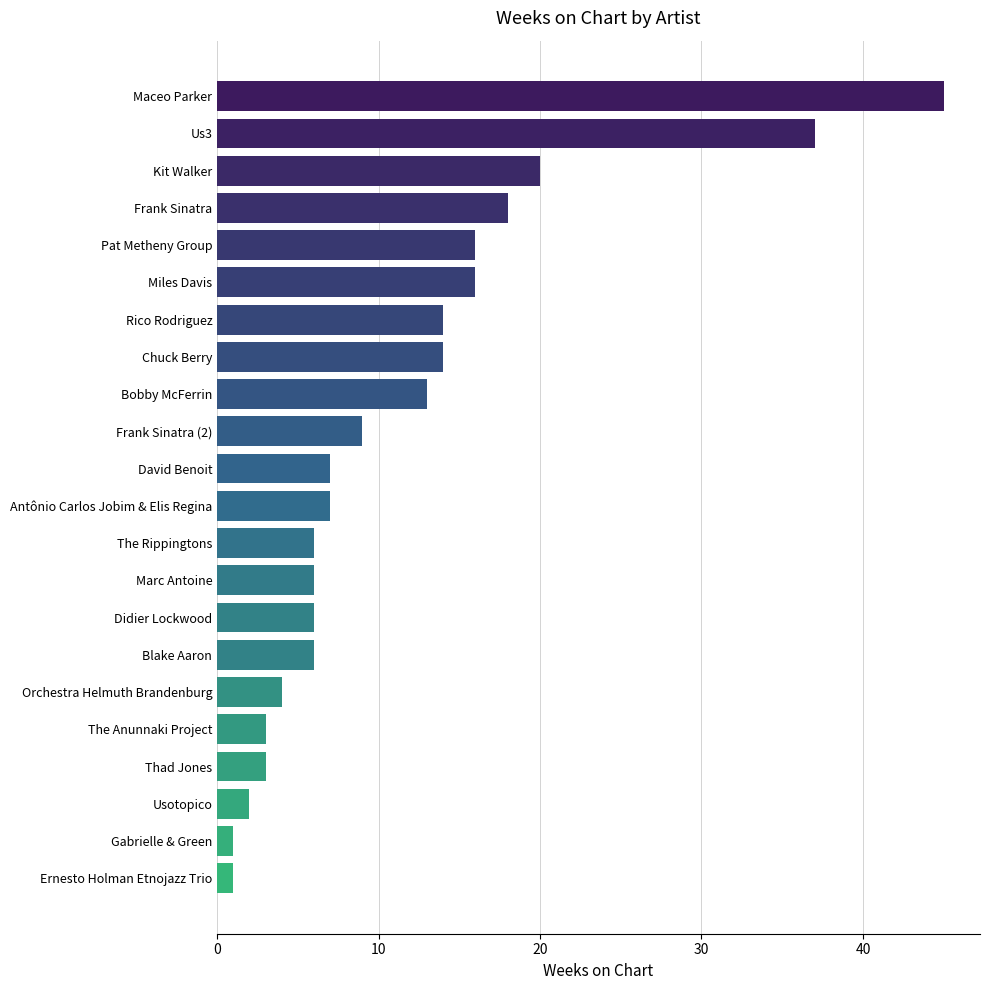

Does the chart contain stacked bars?

No